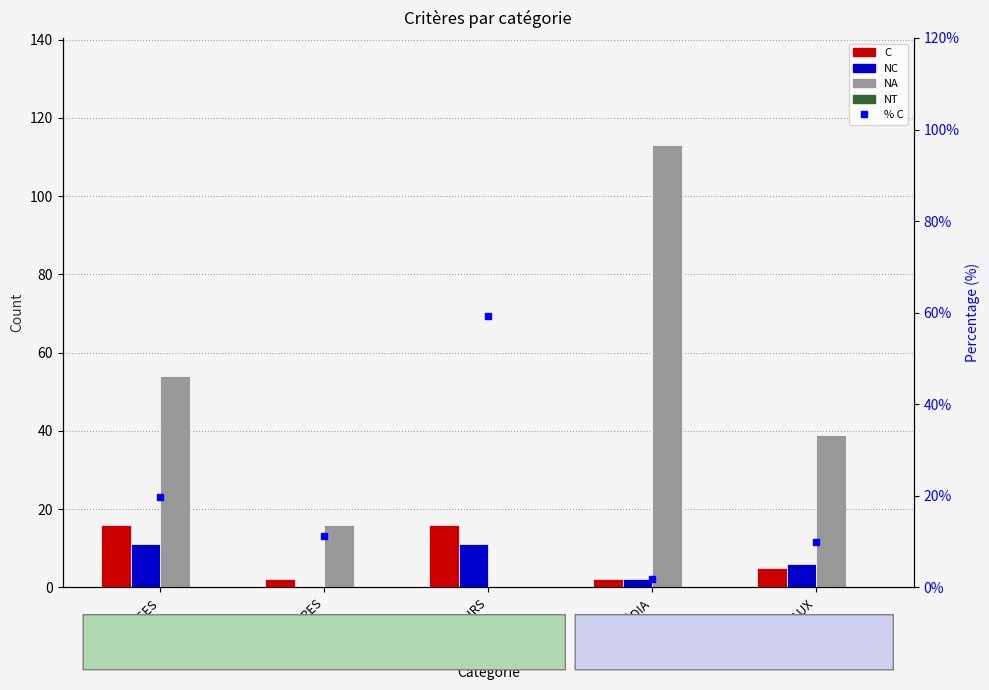

What is the label of the 5th bar from the left?

TABLEAUX